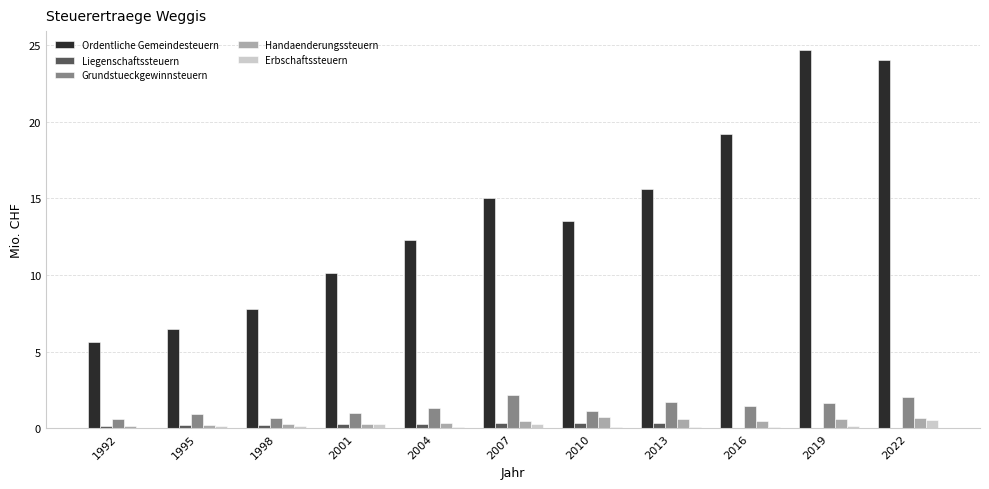

The Handaenderungssteuern series shows 0.7 at 2022. True or false?

True